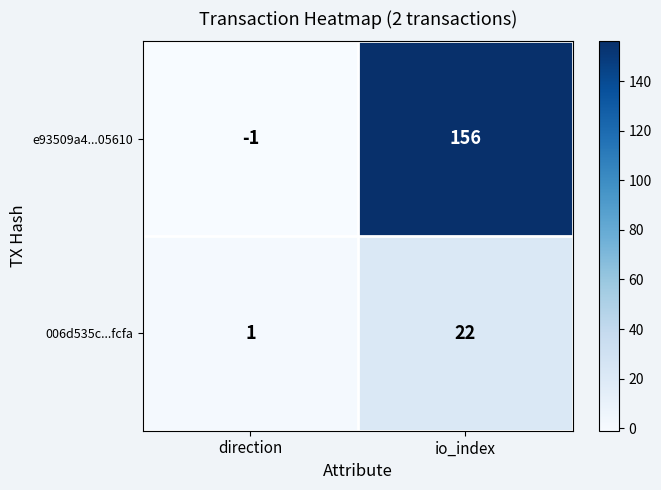

How many values in e93509a4...05610 are below zero?

1